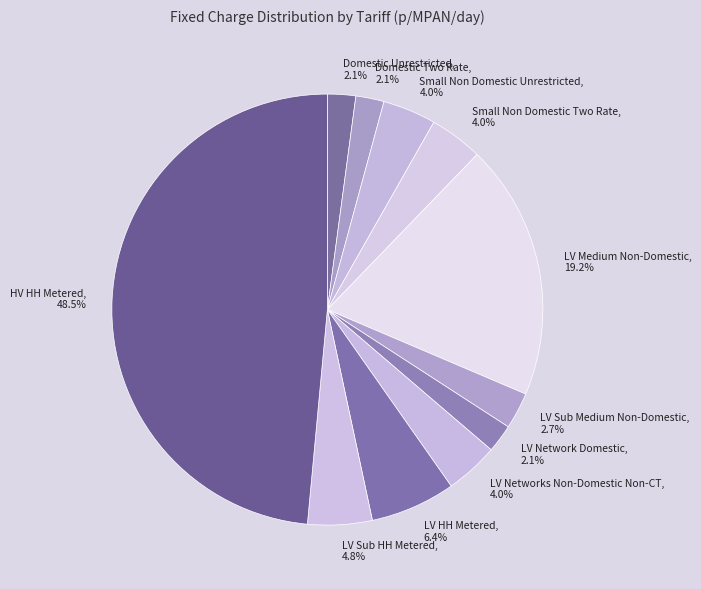

Between Small Non Domestic Two Rate and LV Network Domestic, which is larger?

Small Non Domestic Two Rate